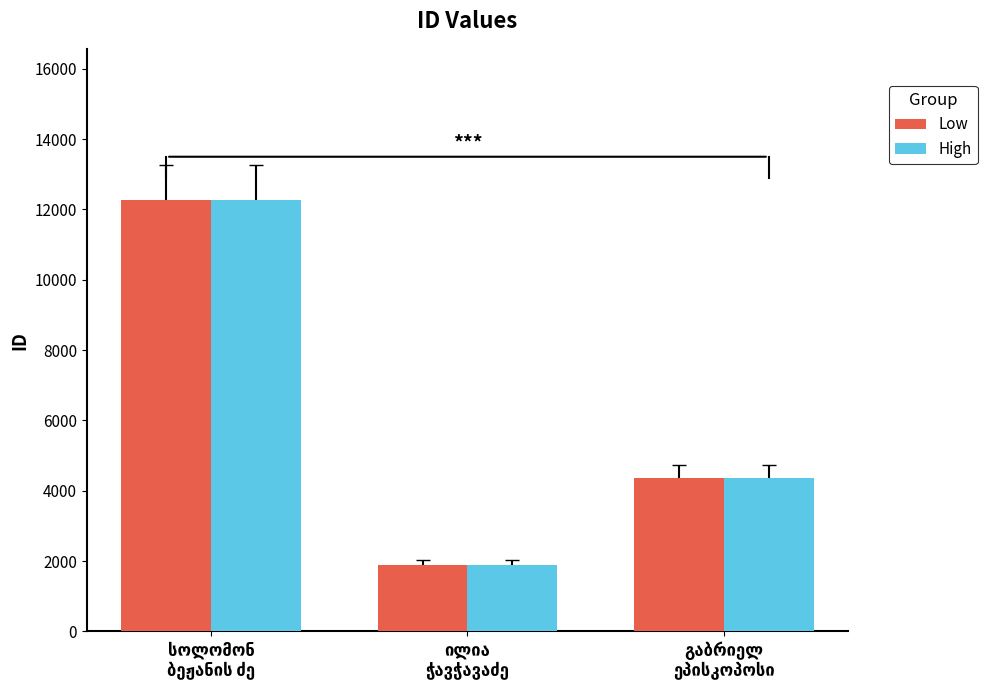

What is the difference between the second highest and minimum values in the Low series?

2492